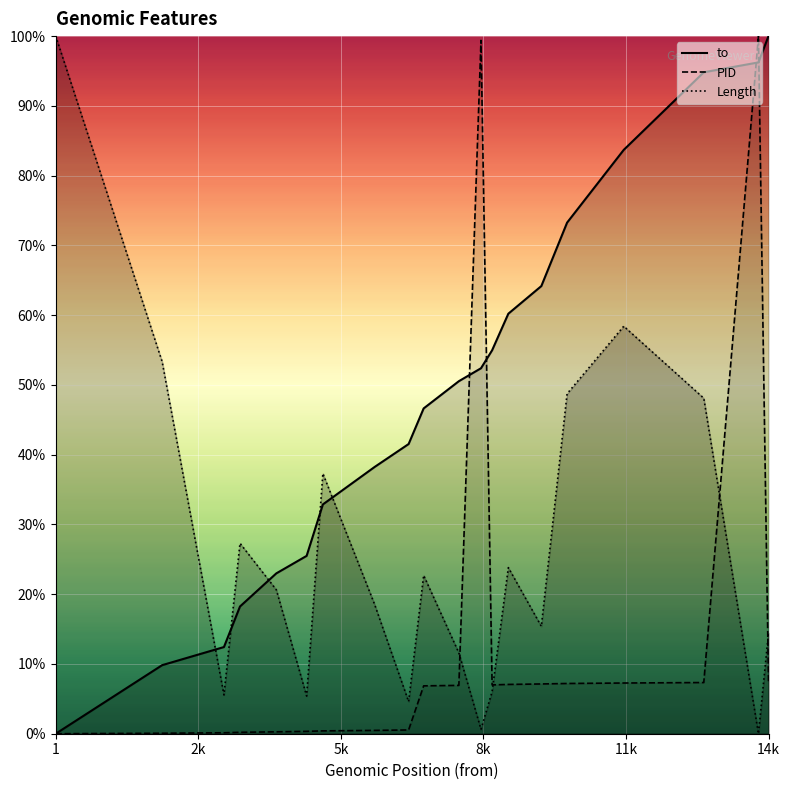

At which category is the sum across all series the highest?

13974